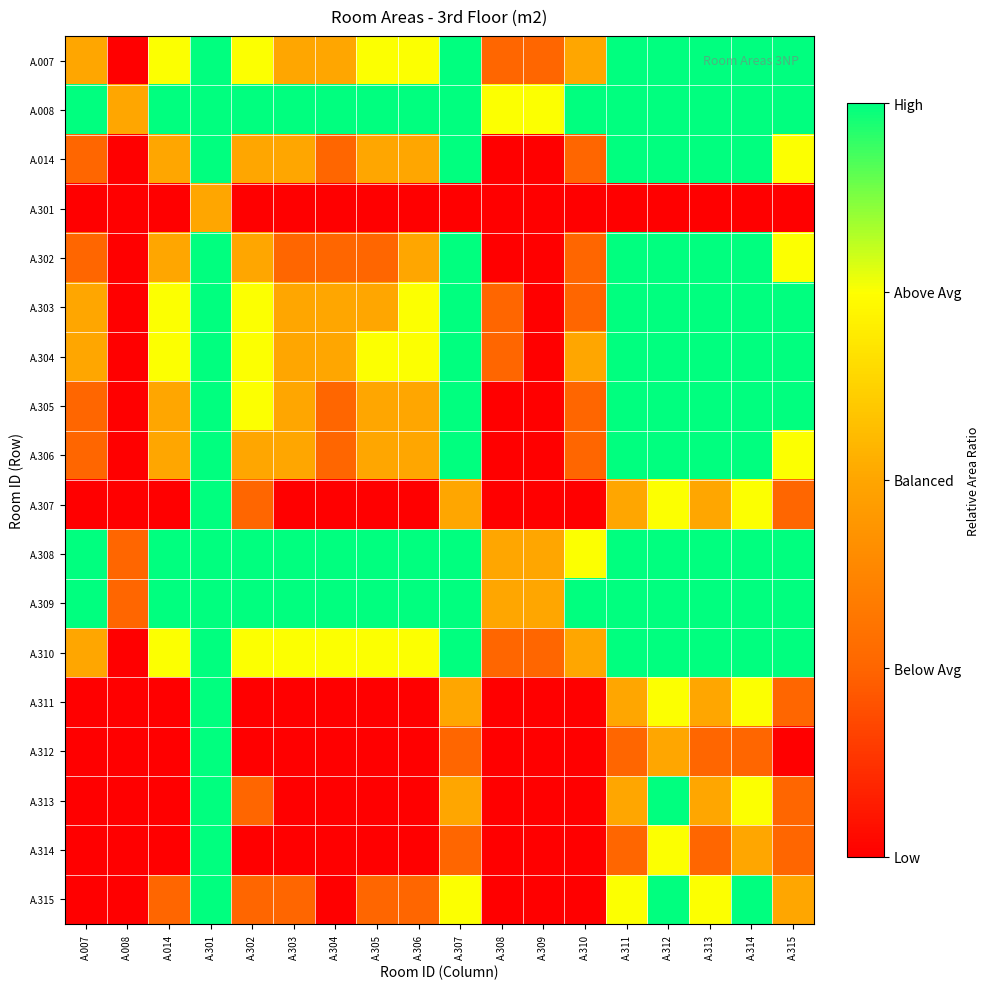

Reading left to right, list all the values displayed in this chart.

A.007: A.007=0.5	A.008=0.0	A.014=0.8	A.301=1.0	A.302=0.8	A.303=0.5	A.304=0.5	A.305=0.8	A.306=0.8	A.307=1.0	A.308=0.2	A.309=0.2	A.310=0.5	A.311=1.0	A.312=1.0	A.313=1.0	A.314=1.0	A.315=1.0
A.008: A.007=1.0	A.008=0.5	A.014=1.0	A.301=1.0	A.302=1.0	A.303=1.0	A.304=1.0	A.305=1.0	A.306=1.0	A.307=1.0	A.308=0.8	A.309=0.8	A.310=1.0	A.311=1.0	A.312=1.0	A.313=1.0	A.314=1.0	A.315=1.0
A.014: A.007=0.2	A.008=0.0	A.014=0.5	A.301=1.0	A.302=0.5	A.303=0.5	A.304=0.2	A.305=0.5	A.306=0.5	A.307=1.0	A.308=0.0	A.309=0.0	A.310=0.2	A.311=1.0	A.312=1.0	A.313=1.0	A.314=1.0	A.315=0.8
A.301: A.007=0.0	A.008=0.0	A.014=0.0	A.301=0.5	A.302=0.0	A.303=0.0	A.304=0.0	A.305=0.0	A.306=0.0	A.307=0.0	A.308=0.0	A.309=0.0	A.310=0.0	A.311=0.0	A.312=0.0	A.313=0.0	A.314=0.0	A.315=0.0
A.302: A.007=0.2	A.008=0.0	A.014=0.5	A.301=1.0	A.302=0.5	A.303=0.2	A.304=0.2	A.305=0.2	A.306=0.5	A.307=1.0	A.308=0.0	A.309=0.0	A.310=0.2	A.311=1.0	A.312=1.0	A.313=1.0	A.314=1.0	A.315=0.8
A.303: A.007=0.5	A.008=0.0	A.014=0.8	A.301=1.0	A.302=0.8	A.303=0.5	A.304=0.5	A.305=0.5	A.306=0.8	A.307=1.0	A.308=0.2	A.309=0.0	A.310=0.2	A.311=1.0	A.312=1.0	A.313=1.0	A.314=1.0	A.315=1.0
A.304: A.007=0.5	A.008=0.0	A.014=0.8	A.301=1.0	A.302=0.8	A.303=0.5	A.304=0.5	A.305=0.8	A.306=0.8	A.307=1.0	A.308=0.2	A.309=0.0	A.310=0.5	A.311=1.0	A.312=1.0	A.313=1.0	A.314=1.0	A.315=1.0
A.305: A.007=0.2	A.008=0.0	A.014=0.5	A.301=1.0	A.302=0.8	A.303=0.5	A.304=0.2	A.305=0.5	A.306=0.5	A.307=1.0	A.308=0.0	A.309=0.0	A.310=0.2	A.311=1.0	A.312=1.0	A.313=1.0	A.314=1.0	A.315=1.0
A.306: A.007=0.2	A.008=0.0	A.014=0.5	A.301=1.0	A.302=0.5	A.303=0.5	A.304=0.2	A.305=0.5	A.306=0.5	A.307=1.0	A.308=0.0	A.309=0.0	A.310=0.2	A.311=1.0	A.312=1.0	A.313=1.0	A.314=1.0	A.315=0.8
A.307: A.007=0.0	A.008=0.0	A.014=0.0	A.301=1.0	A.302=0.2	A.303=0.0	A.304=0.0	A.305=0.0	A.306=0.0	A.307=0.5	A.308=0.0	A.309=0.0	A.310=0.0	A.311=0.5	A.312=0.8	A.313=0.5	A.314=0.8	A.315=0.2
A.308: A.007=1.0	A.008=0.2	A.014=1.0	A.301=1.0	A.302=1.0	A.303=1.0	A.304=1.0	A.305=1.0	A.306=1.0	A.307=1.0	A.308=0.5	A.309=0.5	A.310=0.8	A.311=1.0	A.312=1.0	A.313=1.0	A.314=1.0	A.315=1.0
A.309: A.007=1.0	A.008=0.2	A.014=1.0	A.301=1.0	A.302=1.0	A.303=1.0	A.304=1.0	A.305=1.0	A.306=1.0	A.307=1.0	A.308=0.5	A.309=0.5	A.310=1.0	A.311=1.0	A.312=1.0	A.313=1.0	A.314=1.0	A.315=1.0
A.310: A.007=0.5	A.008=0.0	A.014=0.8	A.301=1.0	A.302=0.8	A.303=0.8	A.304=0.8	A.305=0.8	A.306=0.8	A.307=1.0	A.308=0.2	A.309=0.2	A.310=0.5	A.311=1.0	A.312=1.0	A.313=1.0	A.314=1.0	A.315=1.0
A.311: A.007=0.0	A.008=0.0	A.014=0.0	A.301=1.0	A.302=0.0	A.303=0.0	A.304=0.0	A.305=0.0	A.306=0.0	A.307=0.5	A.308=0.0	A.309=0.0	A.310=0.0	A.311=0.5	A.312=0.8	A.313=0.5	A.314=0.8	A.315=0.2
A.312: A.007=0.0	A.008=0.0	A.014=0.0	A.301=1.0	A.302=0.0	A.303=0.0	A.304=0.0	A.305=0.0	A.306=0.0	A.307=0.2	A.308=0.0	A.309=0.0	A.310=0.0	A.311=0.2	A.312=0.5	A.313=0.2	A.314=0.2	A.315=0.0
A.313: A.007=0.0	A.008=0.0	A.014=0.0	A.301=1.0	A.302=0.2	A.303=0.0	A.304=0.0	A.305=0.0	A.306=0.0	A.307=0.5	A.308=0.0	A.309=0.0	A.310=0.0	A.311=0.5	A.312=1.0	A.313=0.5	A.314=0.8	A.315=0.2
A.314: A.007=0.0	A.008=0.0	A.014=0.0	A.301=1.0	A.302=0.0	A.303=0.0	A.304=0.0	A.305=0.0	A.306=0.0	A.307=0.2	A.308=0.0	A.309=0.0	A.310=0.0	A.311=0.2	A.312=0.8	A.313=0.2	A.314=0.5	A.315=0.2
A.315: A.007=0.0	A.008=0.0	A.014=0.2	A.301=1.0	A.302=0.2	A.303=0.2	A.304=0.0	A.305=0.2	A.306=0.2	A.307=0.8	A.308=0.0	A.309=0.0	A.310=0.0	A.311=0.8	A.312=1.0	A.313=0.8	A.314=1.0	A.315=0.5